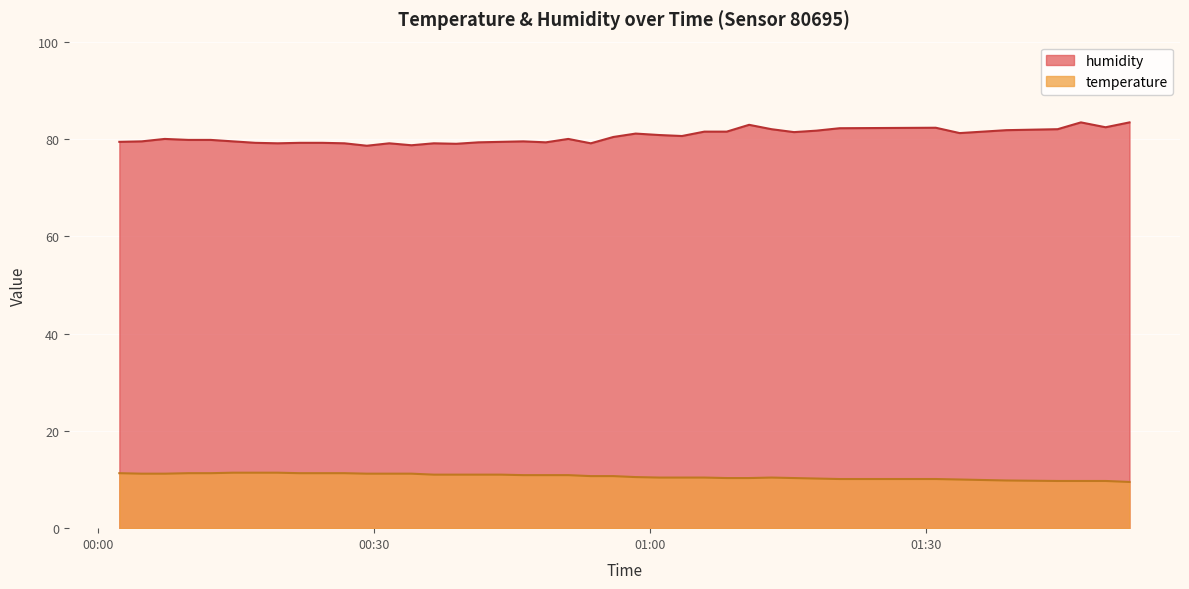

What is the lowest value of the temperature series?

9.5